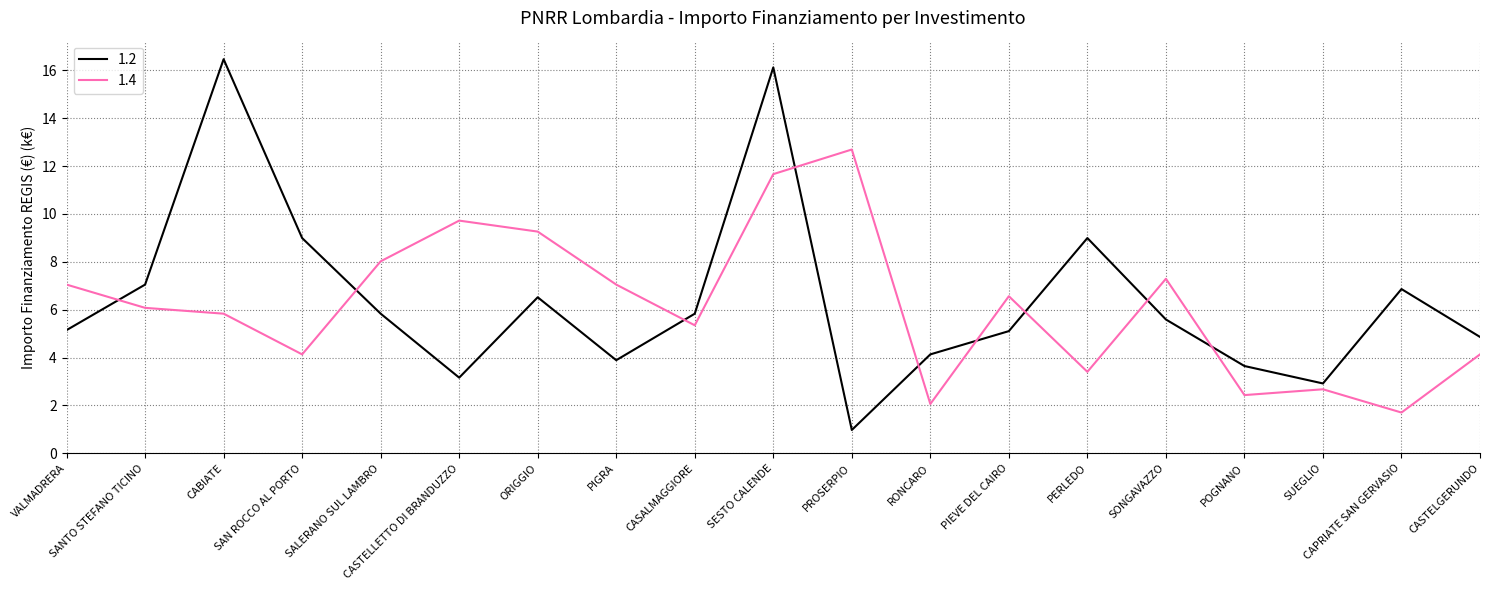

What is the sum of all 1.4 values?

117.1